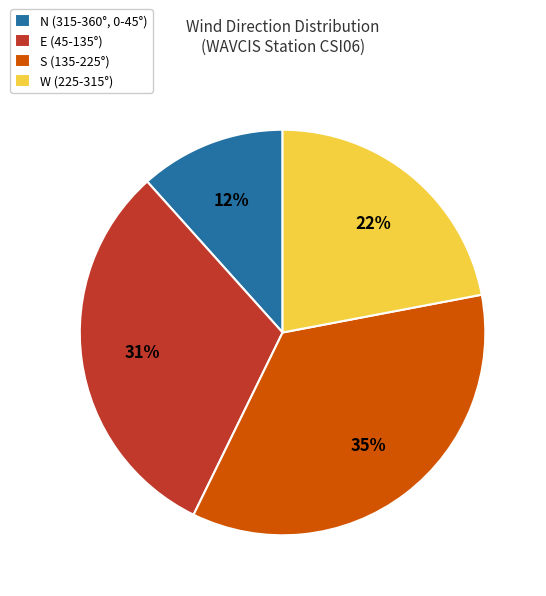

Do E (45-135°) and S (135-225°) together represent more than half of the pie?

Yes